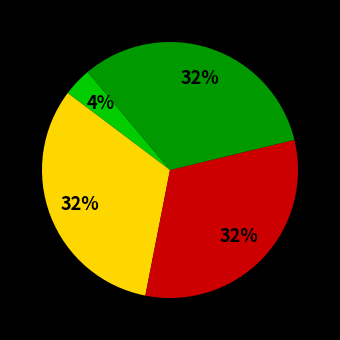

Is there a majority slice in this chart?

No